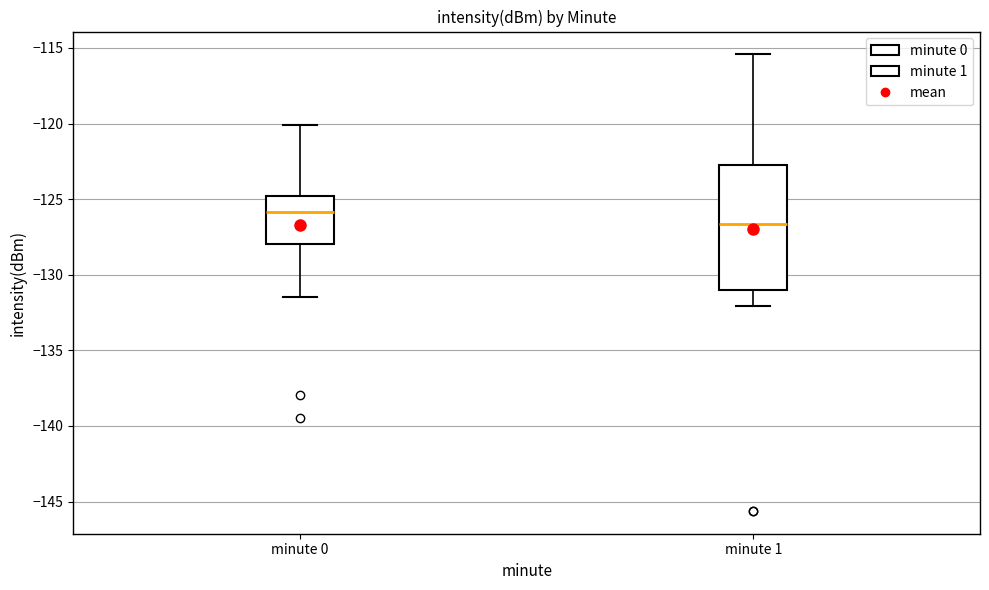

Reading left to right, transcribe this box plot: for each box, give where its median line is, the range the box spans, and where its two whiskers end, as read against the y-axis. The values are not printed on the chart, so give them approximately, as read against the axis.

minute 0: median -126.0, box -128.0 to -125.0, whiskers -131.5 to -120.0
minute 1: median -126.5, box -131.0 to -122.5, whiskers -132.0 to -115.5